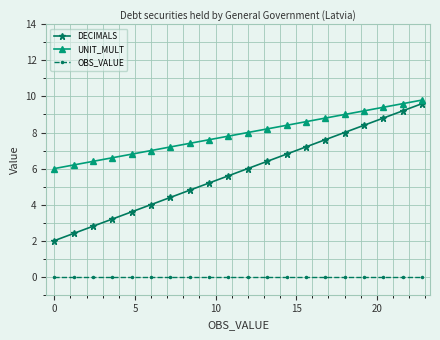

What is the maximum value for UNIT_MULT?

9.8